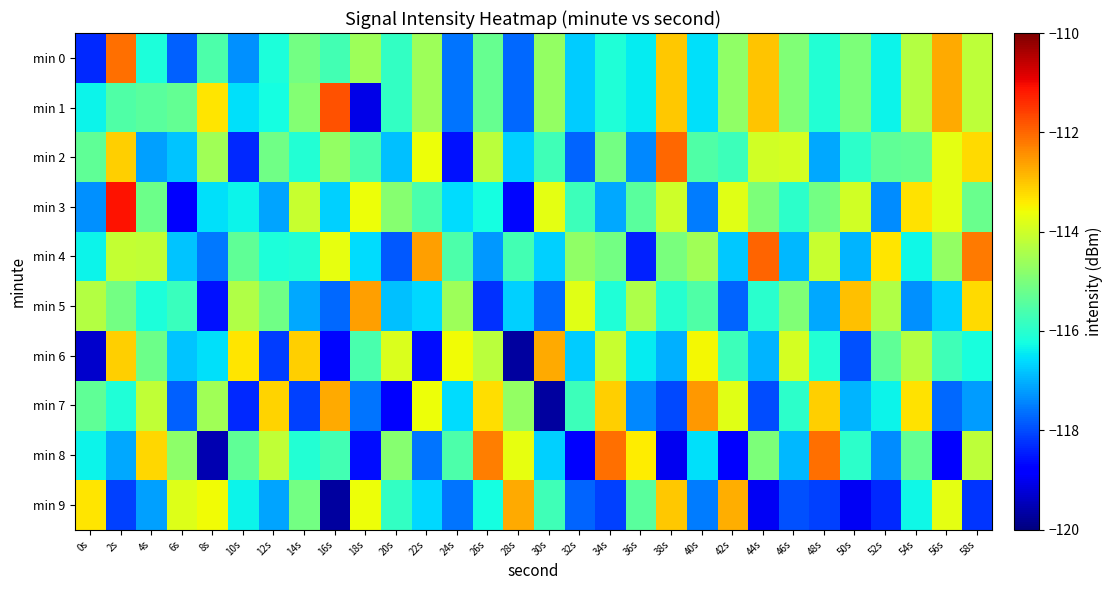

At how many categories does at least one series exceed -114?

30